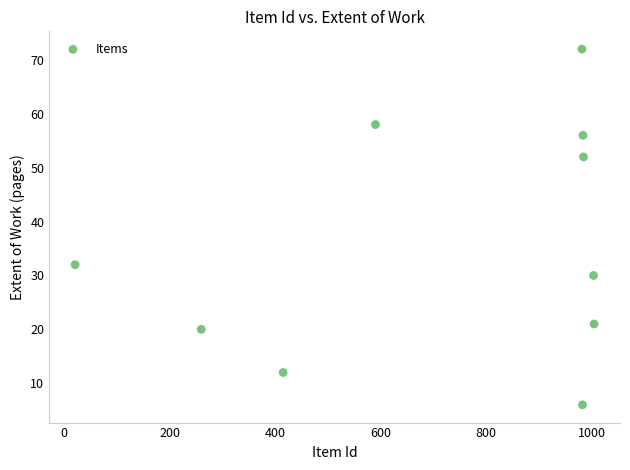

What is the average Y value?

36